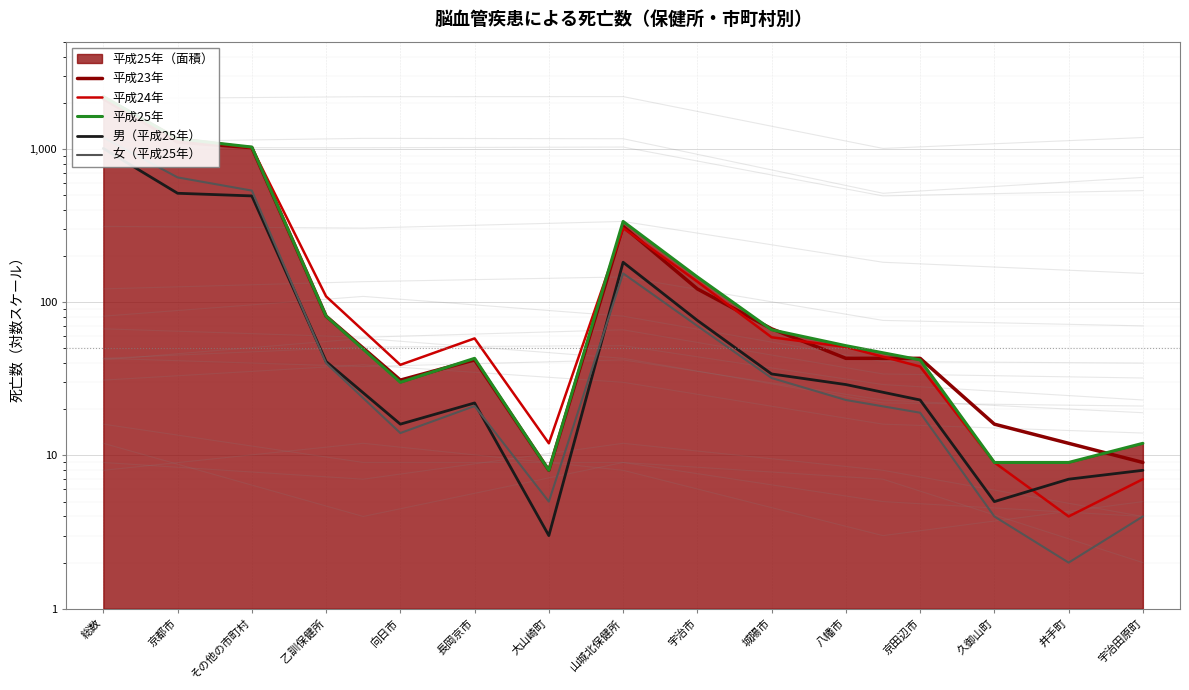

Reading left to right, transcribe all the data shown in this chart.

平成23年: 総数=2125	京都市=1107	その他の市町村=1018	乙訓保健所=81	向日市=31	長岡京市=42	大山崎町=8	山城北保健所=312	宇治市=122	城陽市=67	八幡市=43	京田辺市=43	久御山町=16	井手町=12	宇治田原町=9
平成24年: 総数=2187	京都市=1170	その他の市町村=1017	乙訓保健所=109	向日市=39	長岡京市=58	大山崎町=12	山城北保健所=304	宇治市=136	城陽市=59	八幡市=51	京田辺市=38	久御山町=9	井手町=4	宇治田原町=7
平成25年: 総数=2191	京都市=1164	その他の市町村=1027	乙訓保健所=81	向日市=30	長岡京市=43	大山崎町=8	山城北保健所=336	宇治市=146	城陽市=66	八幡市=52	京田辺市=42	久御山町=9	井手町=9	宇治田原町=12
男（平成25年）: 総数=1006	京都市=513	その他の市町村=493	乙訓保健所=41	向日市=16	長岡京市=22	大山崎町=3	山城北保健所=182	宇治市=76	城陽市=34	八幡市=29	京田辺市=23	久御山町=5	井手町=7	宇治田原町=8
女（平成25年）: 総数=1185	京都市=651	その他の市町村=534	乙訓保健所=40	向日市=14	長岡京市=21	大山崎町=5	山城北保健所=154	宇治市=70	城陽市=32	八幡市=23	京田辺市=19	久御山町=4	井手町=2	宇治田原町=4